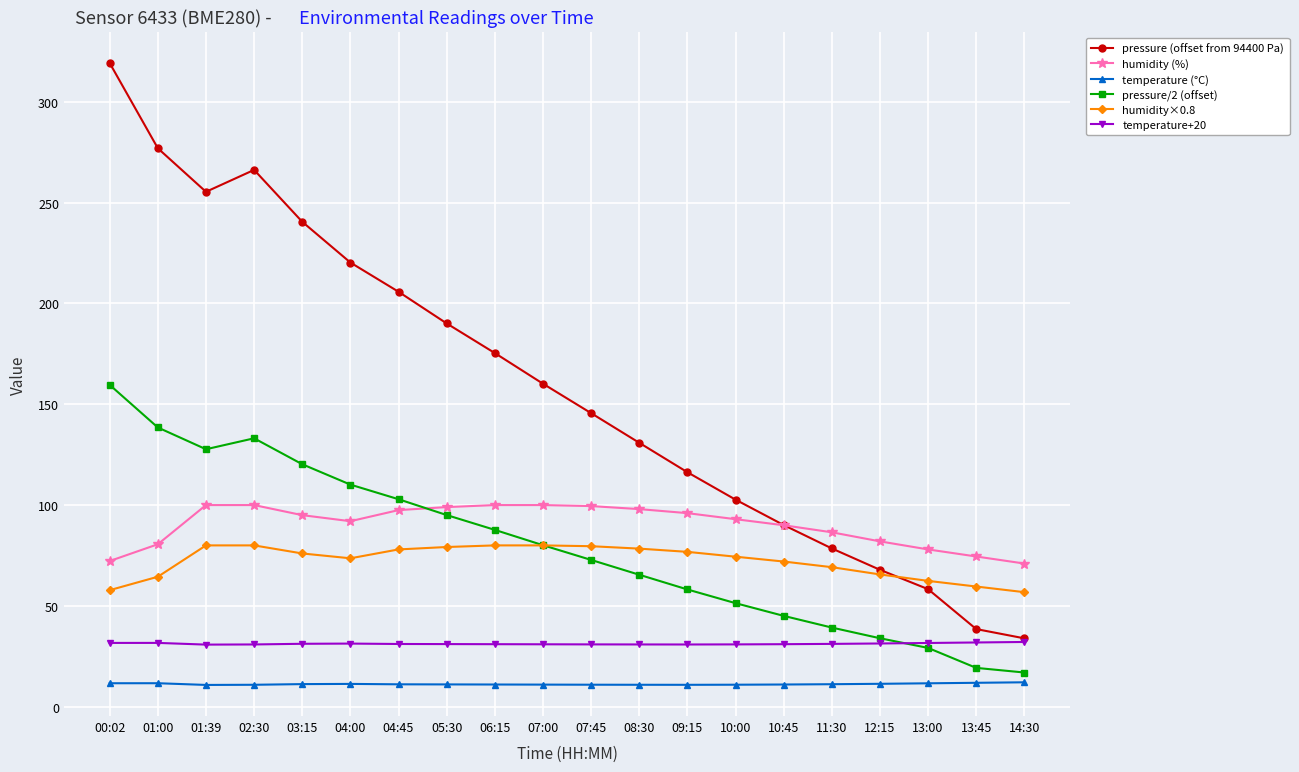

What is the total value across all series at 04:00?

538.7